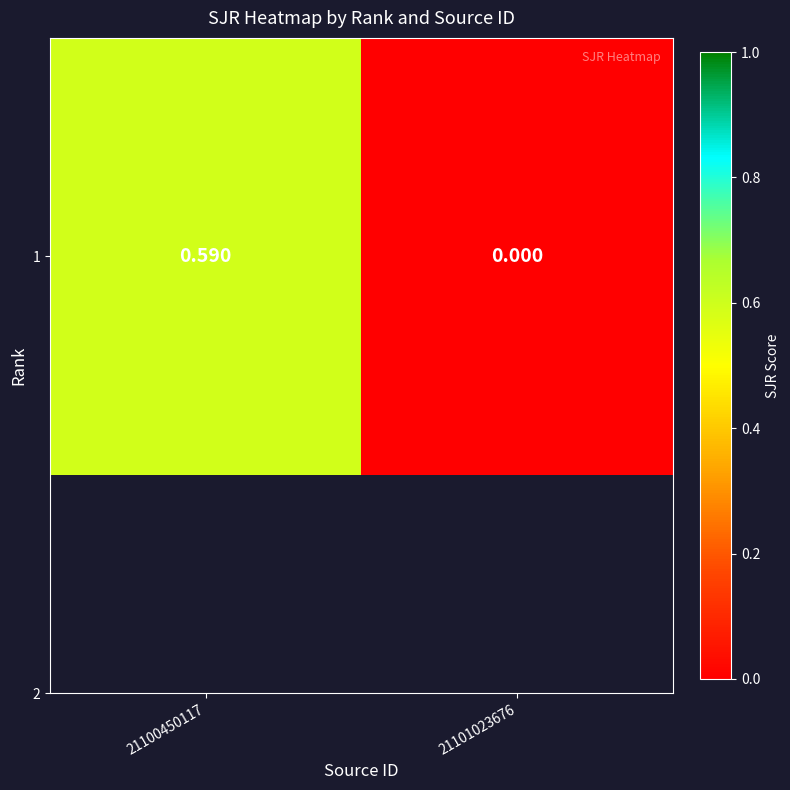

Rank the categories by value from highest to lowest.

21100450117, 21101023676